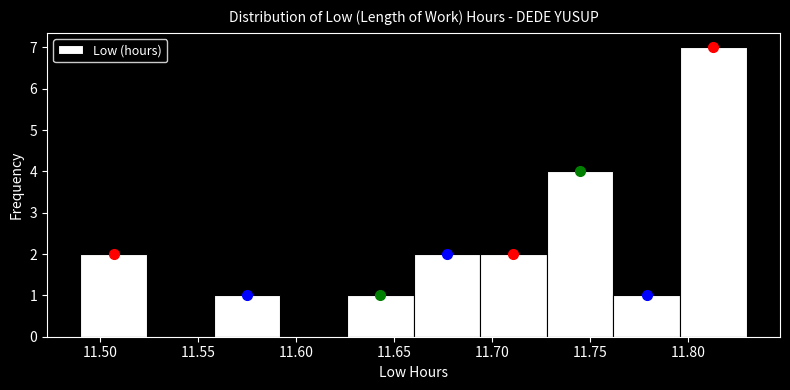

Reading left to right, transcribe this chart: for each bar, give the range it covers on the x-axis and its height. Neither the bar edges nor the heights are printed on the chart, so give them approximately, as read against the axes.

11.490 to 11.524: 2
11.524 to 11.558: 0
11.558 to 11.592: 1
11.592 to 11.626: 0
11.626 to 11.660: 1
11.660 to 11.694: 2
11.694 to 11.728: 2
11.728 to 11.762: 4
11.762 to 11.796: 1
11.796 to 11.830: 7